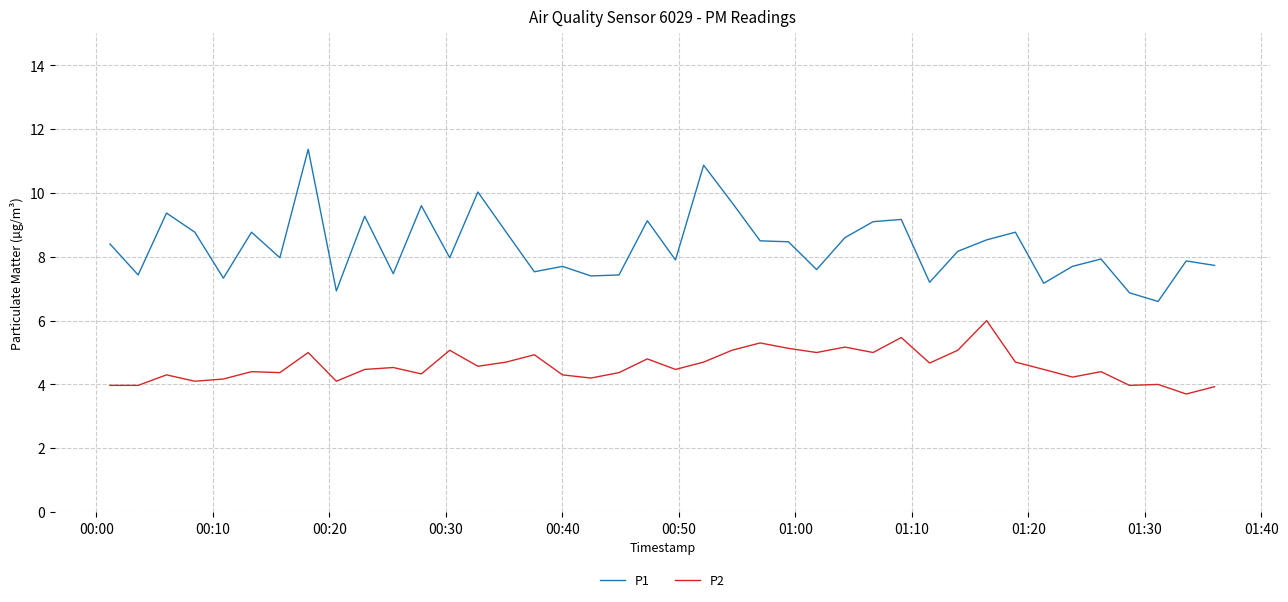

True or false: P1 and P2 cross at least once.

False